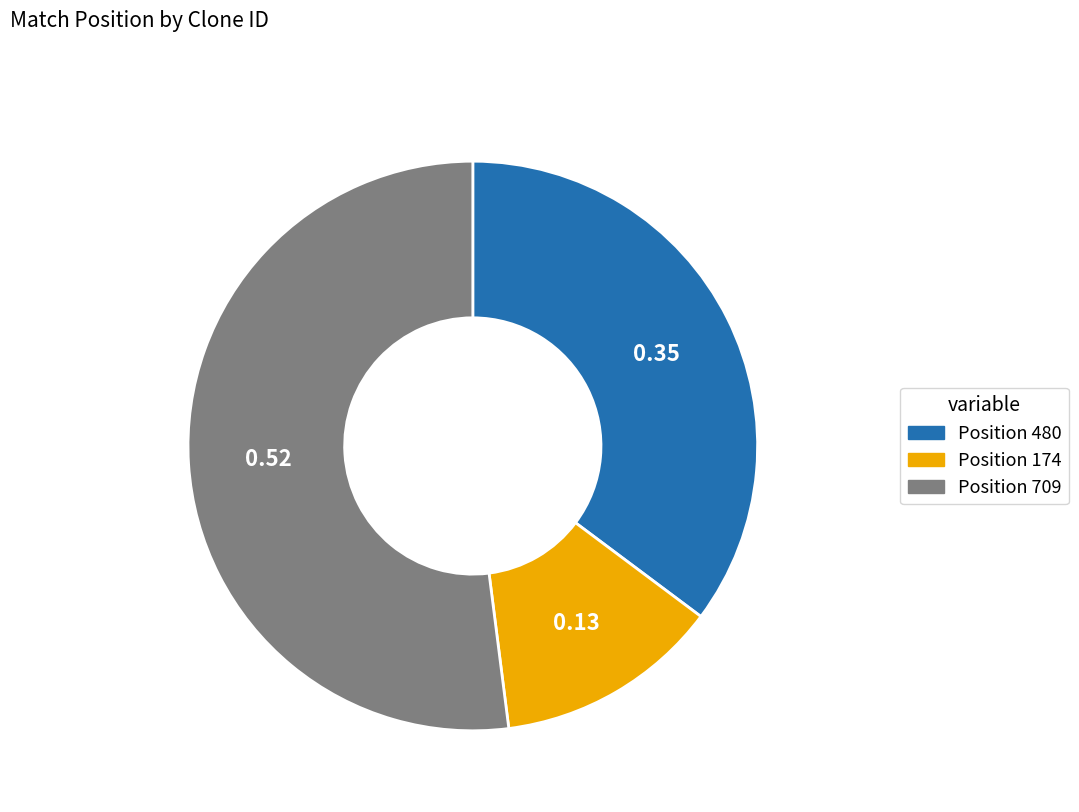

How many slices are in this pie chart?

3